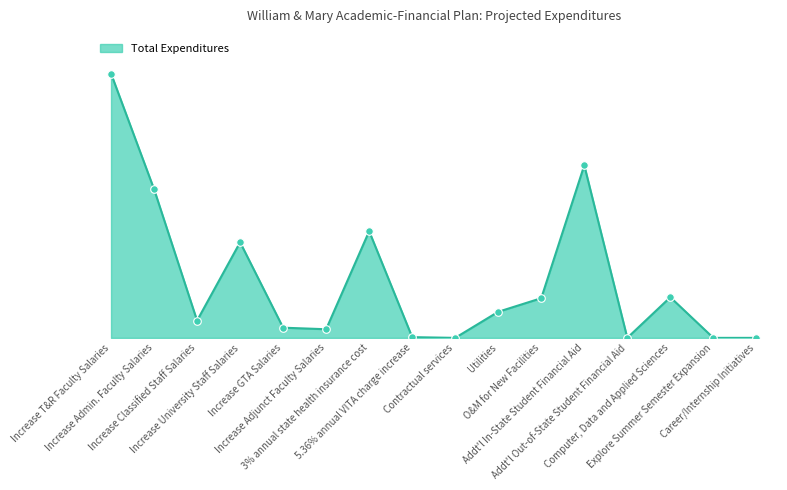

Approximately how many times larger is the value at Increase Adjunct Faculty Salaries compared to 3% annual state health insurance cost?

0.1